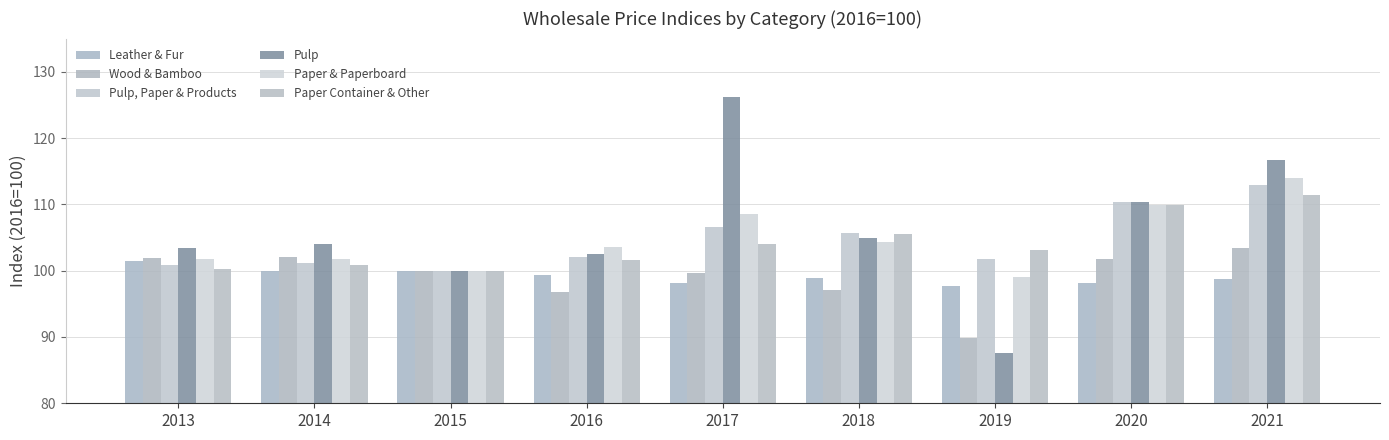

How many groups of bars are there?

9